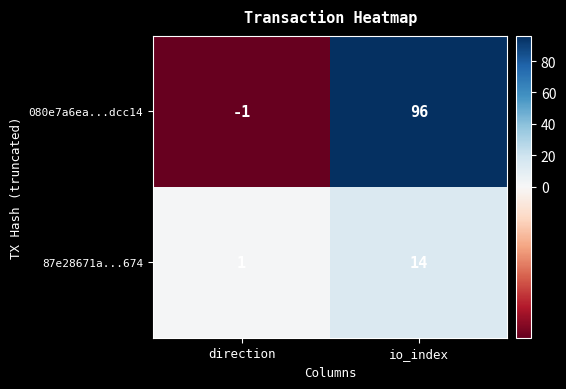

Reading left to right, list all the values displayed in this chart.

080e7a6ea...dcc14: direction=-1	io_index=96
87e28671a...674: direction=1	io_index=14